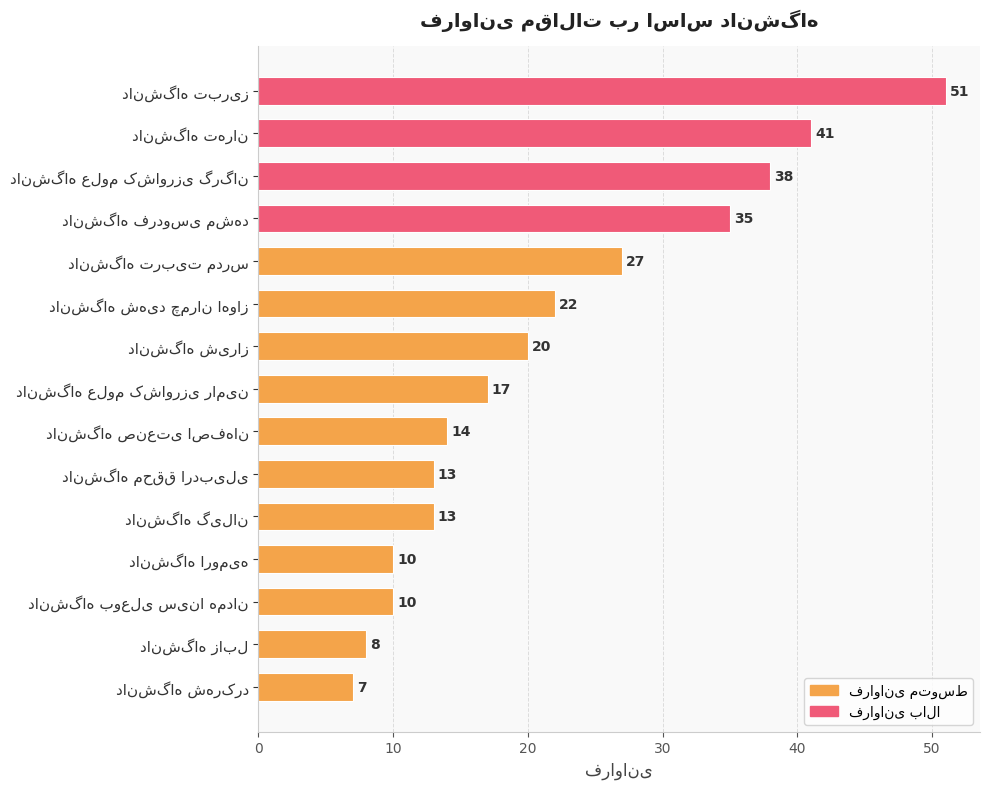

Are the bars grouped side by side (vs. stacked)?

No